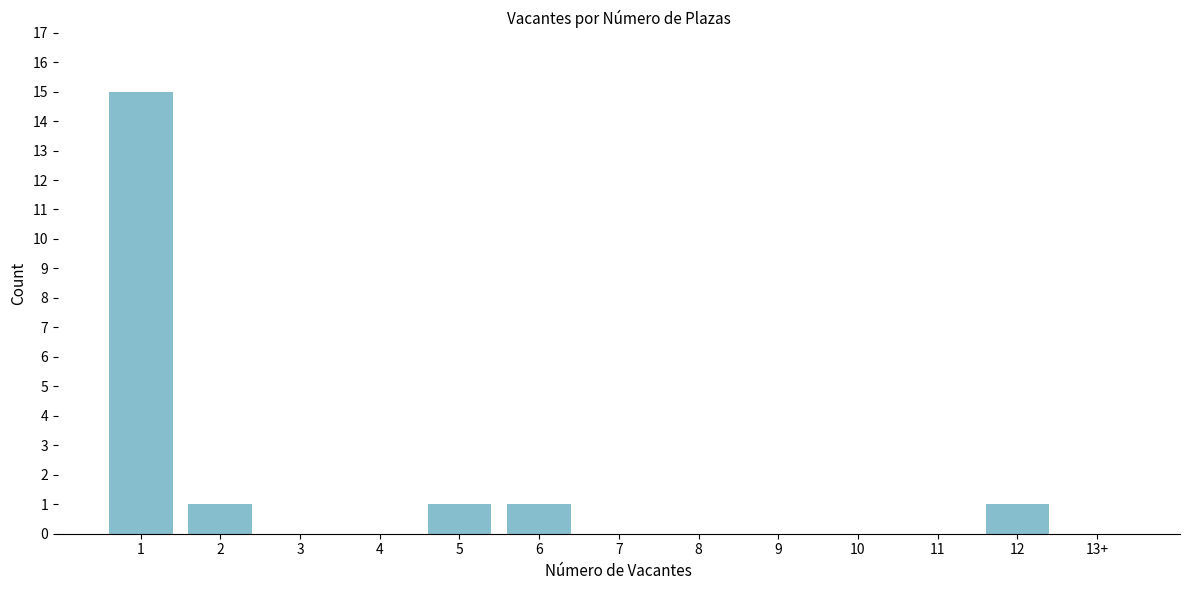

Reading left to right, extract all data points from this chart.

1=15	2=1	3=0	4=0	5=1	6=1	7=0	8=0	9=0	10=0	11=0	12=1	13+=0